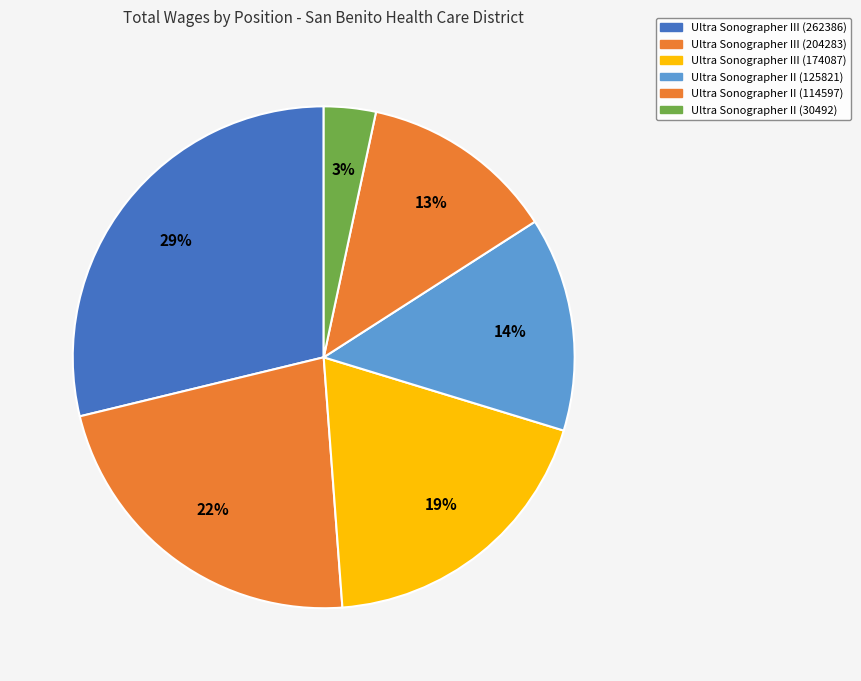

To the nearest percent, what is the difference between the largest and smallest slice percentages?

25%